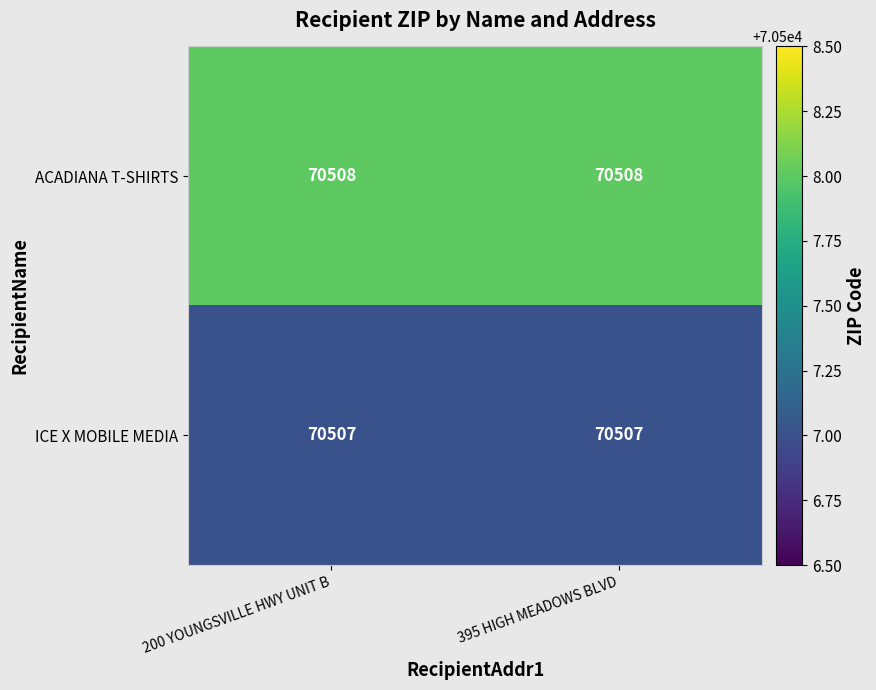

What is the difference between the highest and lowest values at 395 HIGH MEADOWS BLVD?

1